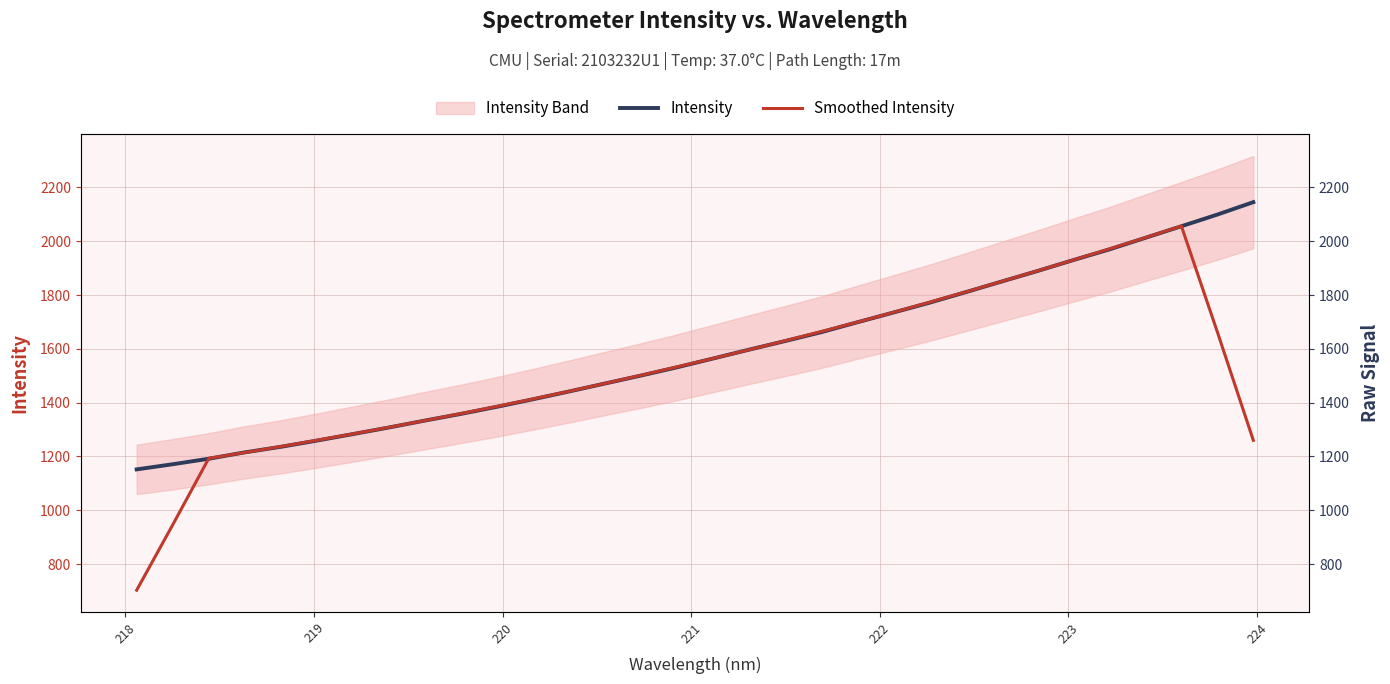

Which series has the widest spread of values?

Smoothed Intensity